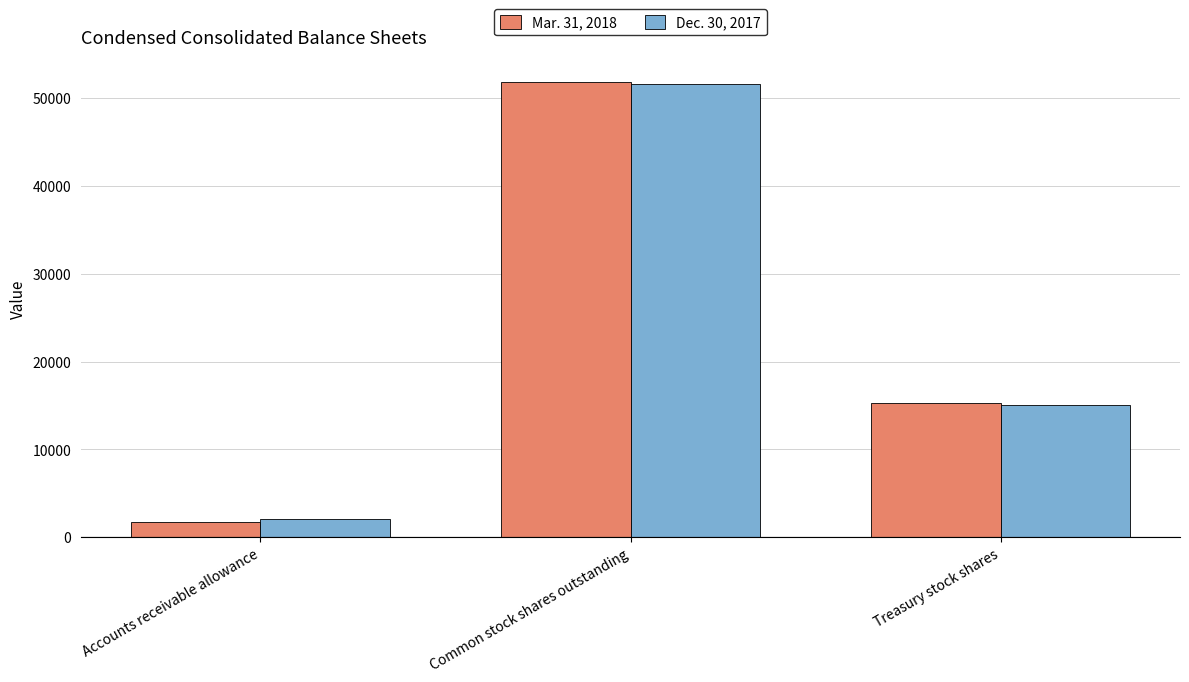

Which series changed the most between Accounts receivable allowance and Common stock shares outstanding?

Mar. 31, 2018